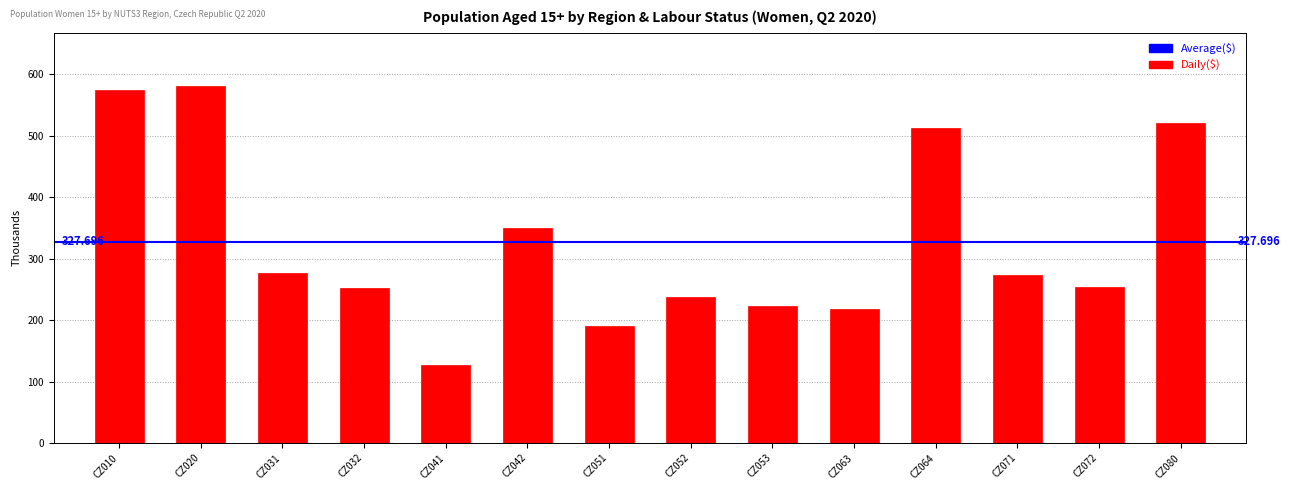

Are the bars horizontal?

No